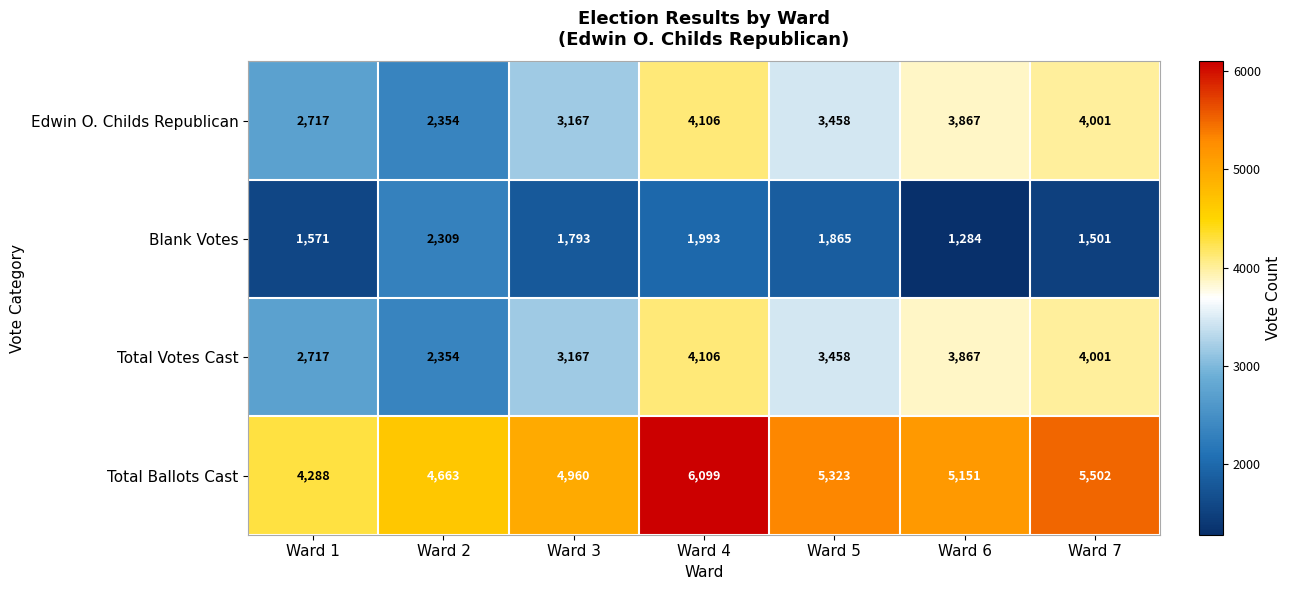

How many series are shown in this chart?

4